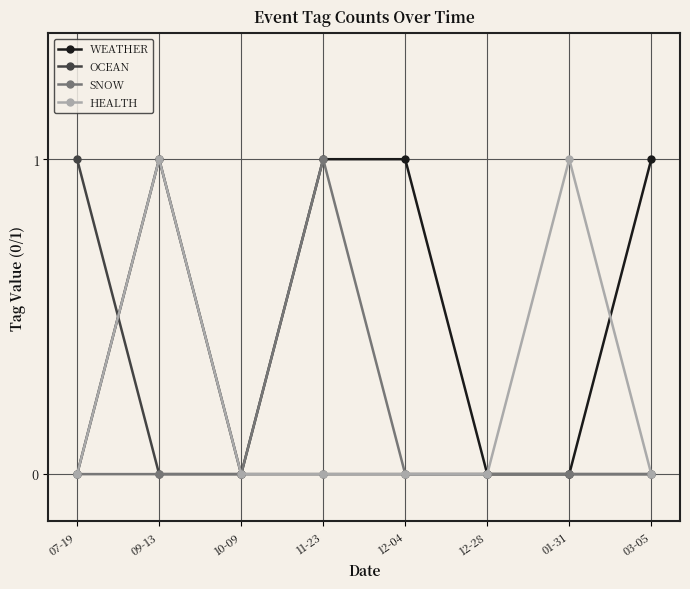

Which series has the largest total across all categories?

WEATHER